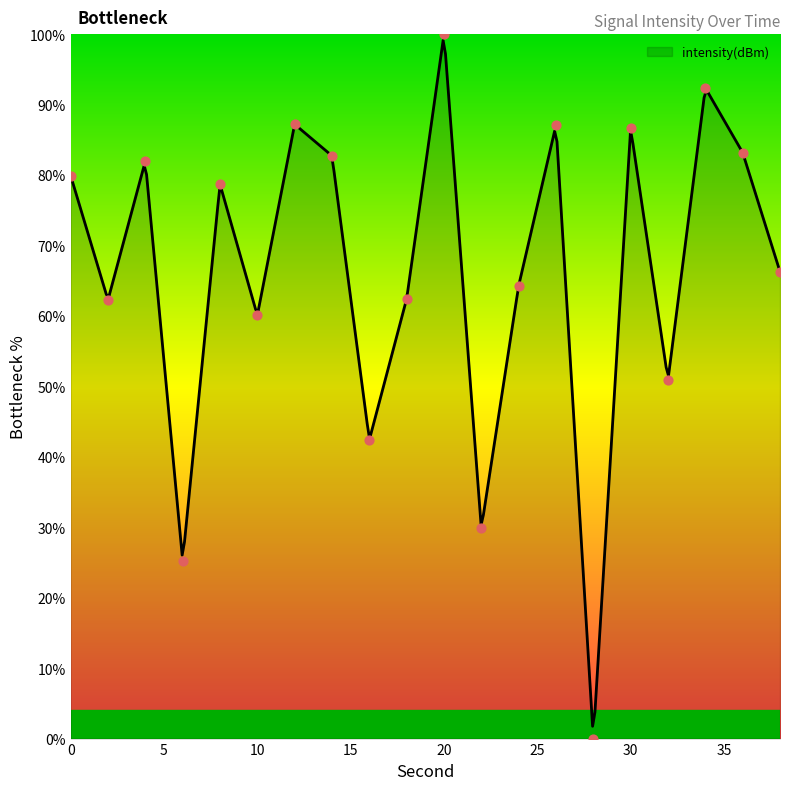

What is the ratio of the value at 14 to the value at 34?

0.9